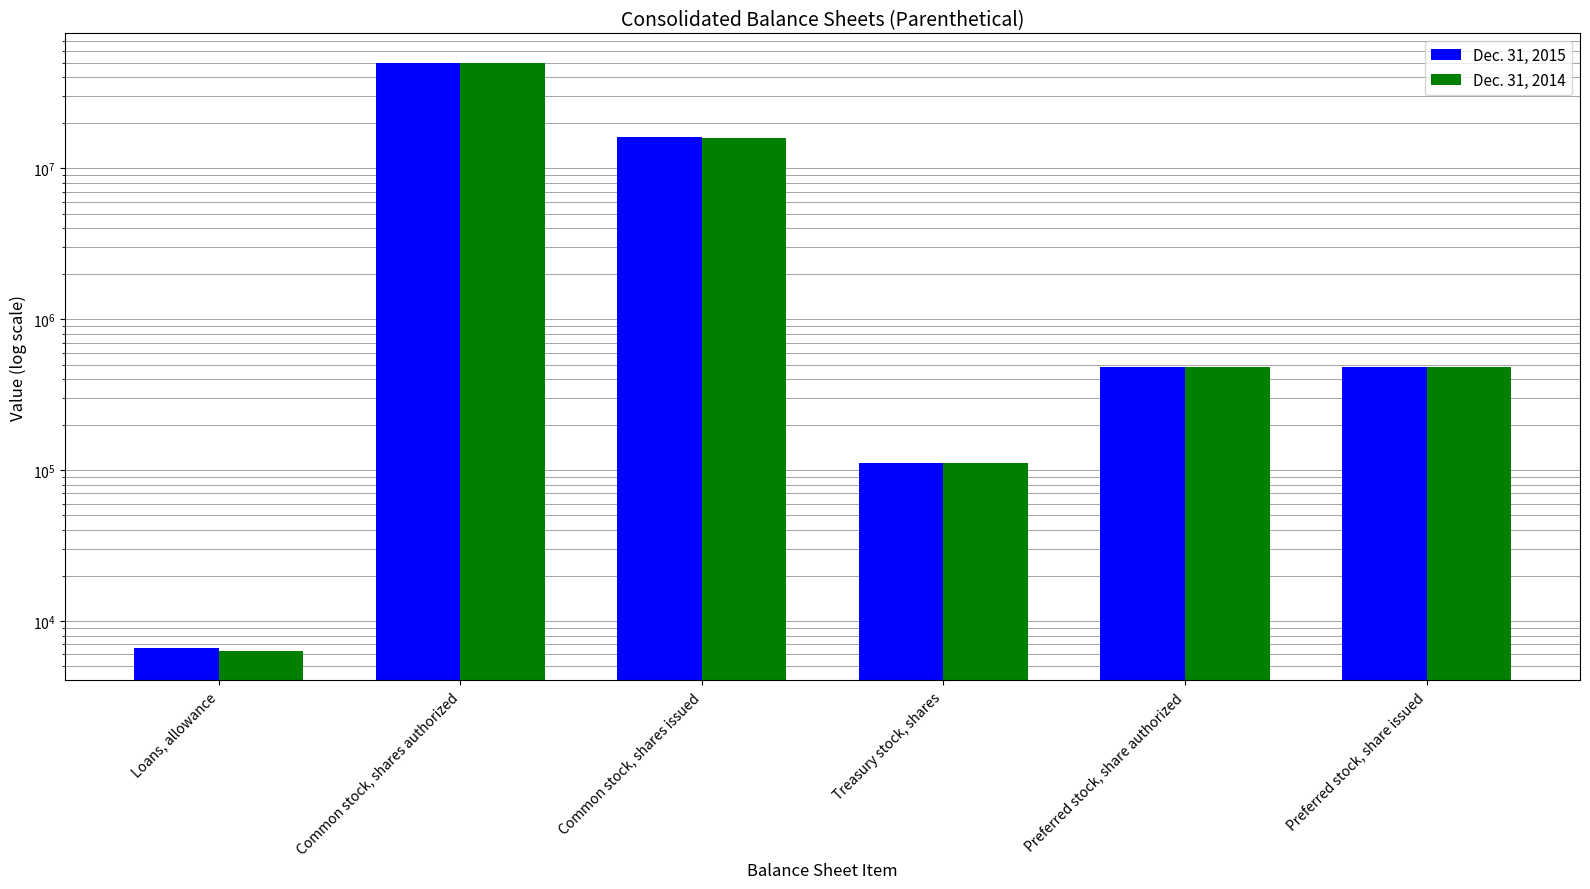

What is the minimum value for Dec. 31, 2014?

6316